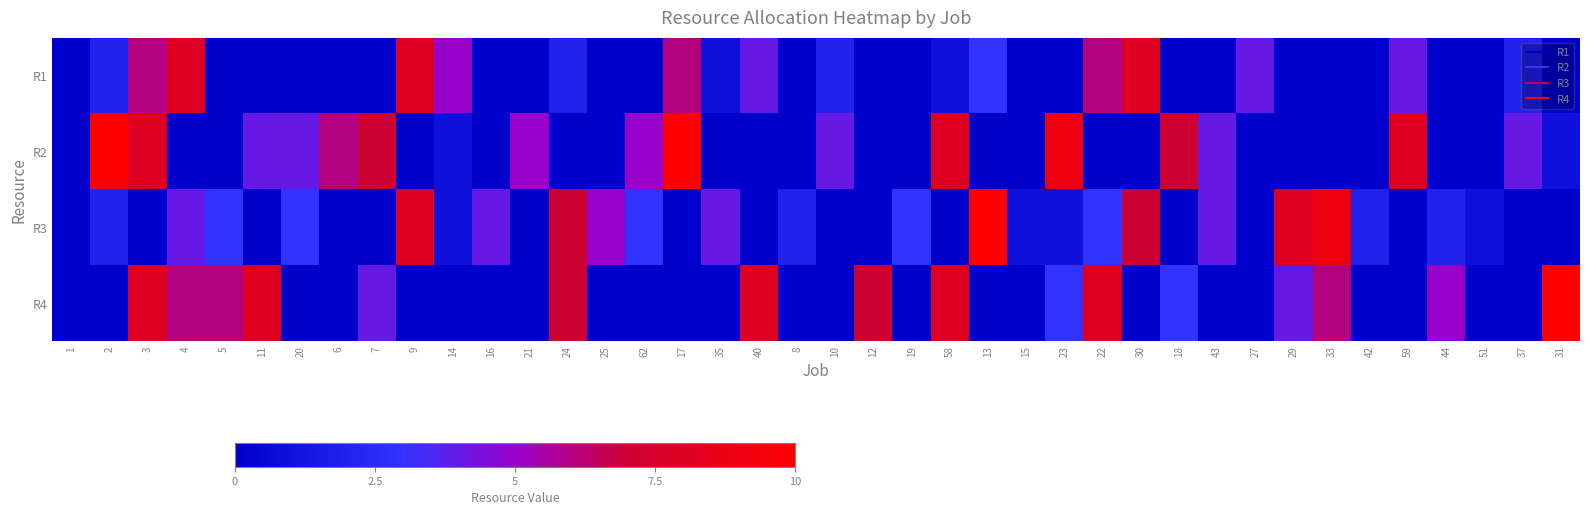

Which has a higher value, 15 or 10?

10